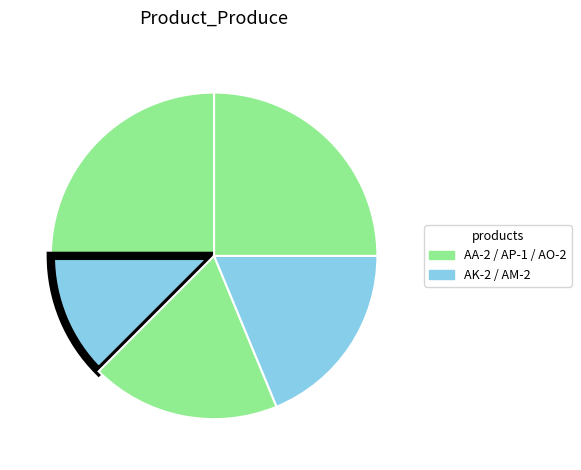

Is there a majority slice in this chart?

No